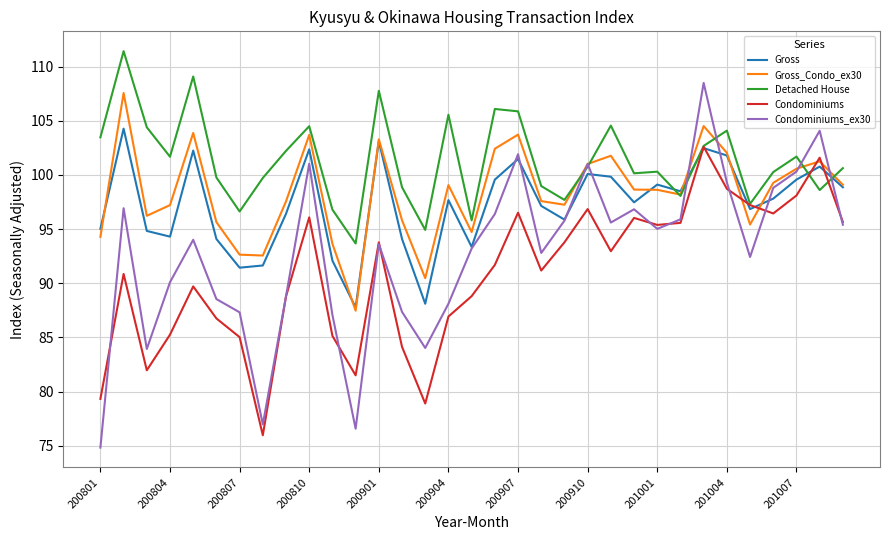

Which series has the largest total across all categories?

Detached House